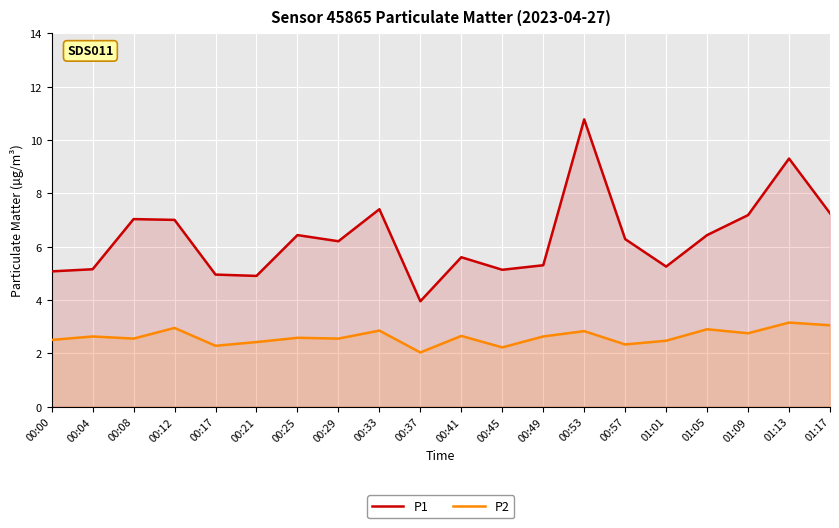

Rank the series at 00:45 from lowest to highest value.

P2, P1